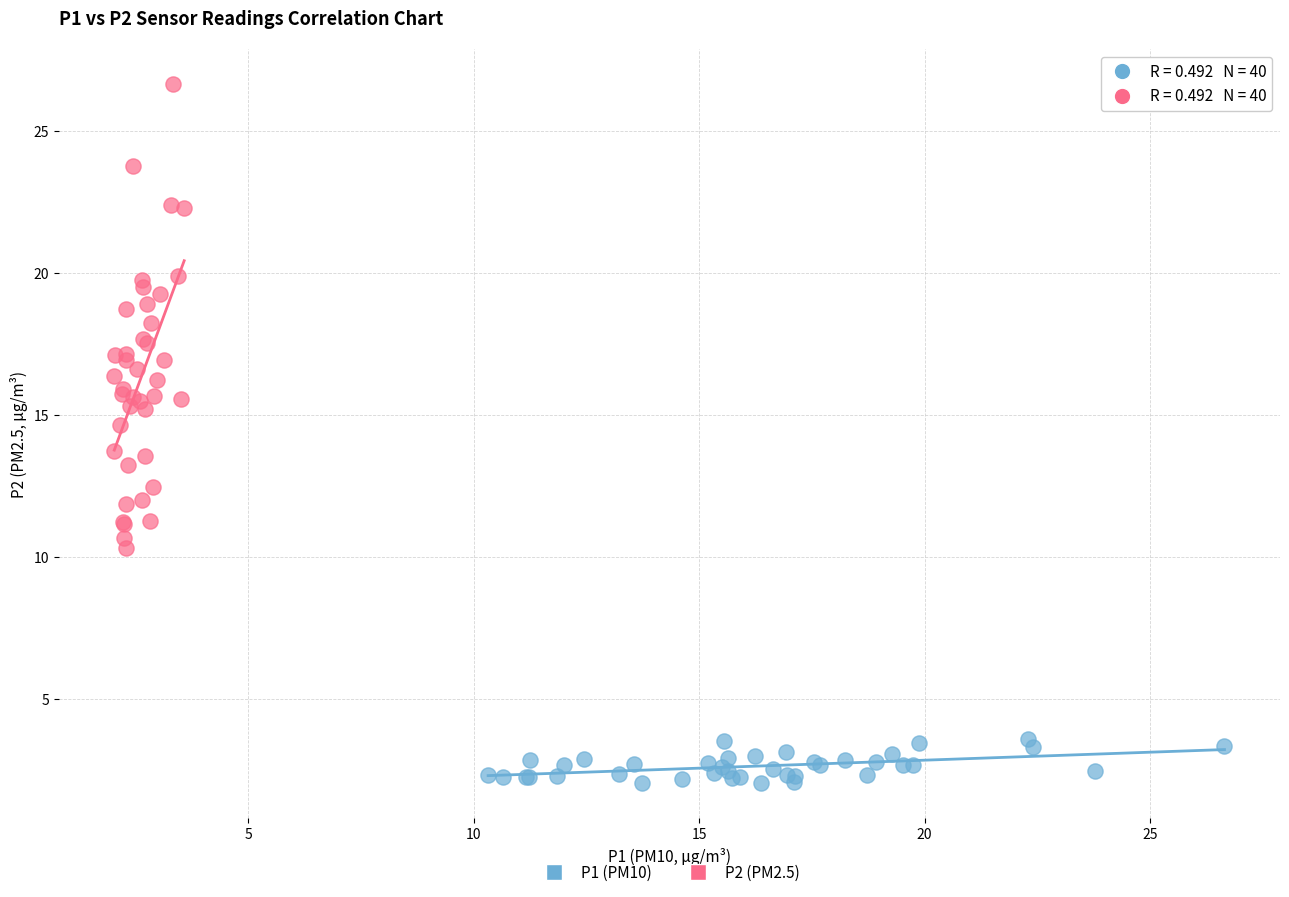

Which series reaches the maximum Y coordinate?

P2 (PM2.5)